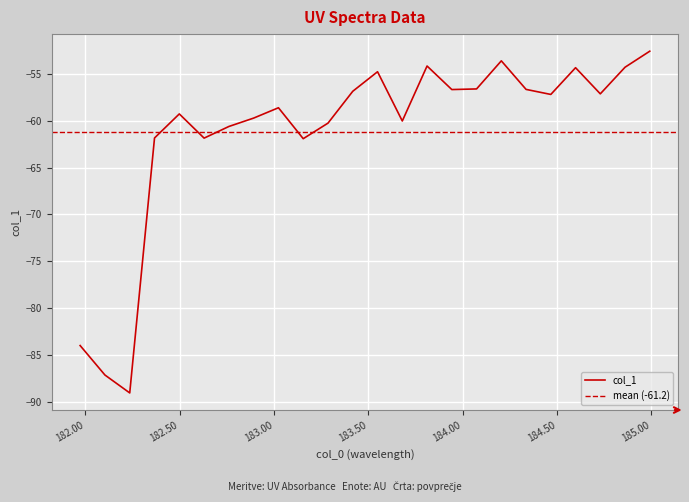

What is the label of the 20th point from the left?

184.46687888